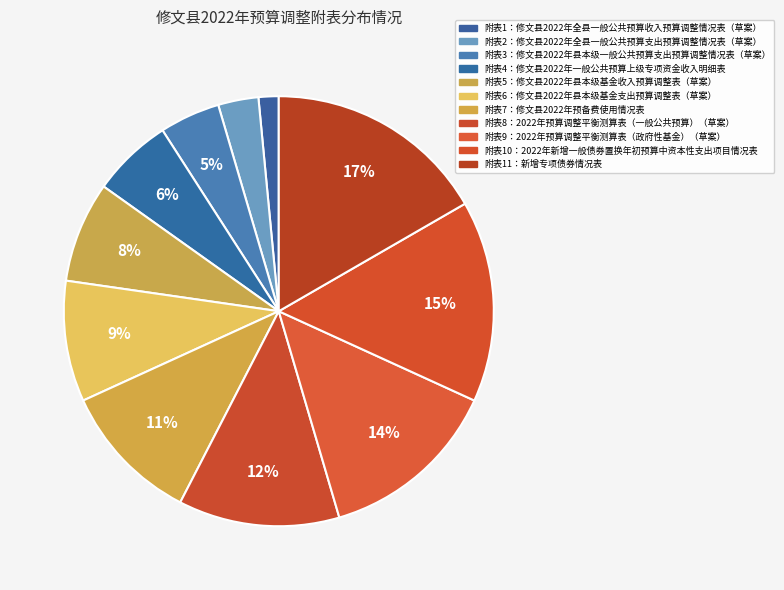

Is the sum of 附表8：2022年预算调整平衡测算表（一般公共预算）（草案） and 附表5：修文县2022年县本级基金收入预算调整表（草案） greater than half?

No